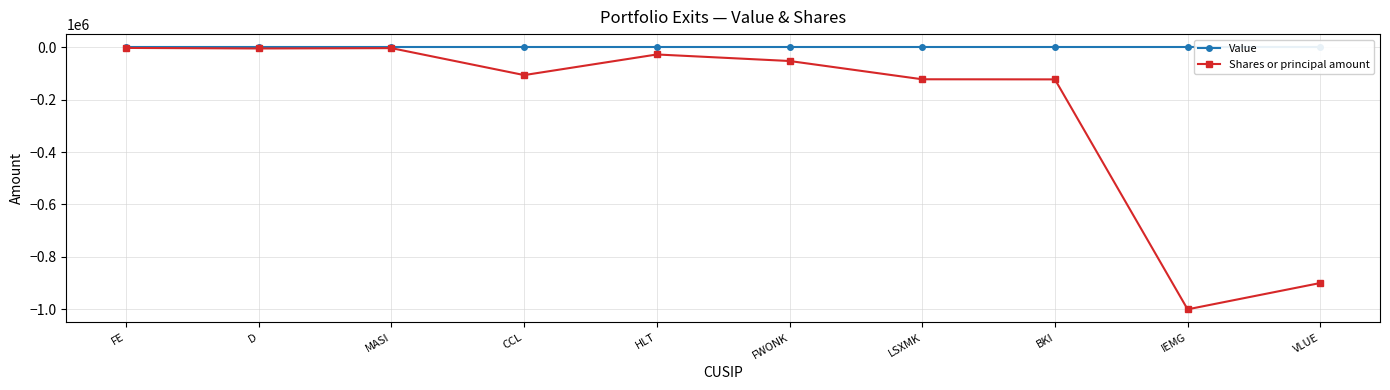

Reading left to right, extract all data points from this chart.

Value: 0	0	0	0	0	0	0	0	0	0
Shares or principal amount: -2700	-4800	-3500	-106358	-27667	-52597	-122324	-122744	-1000000	-899568